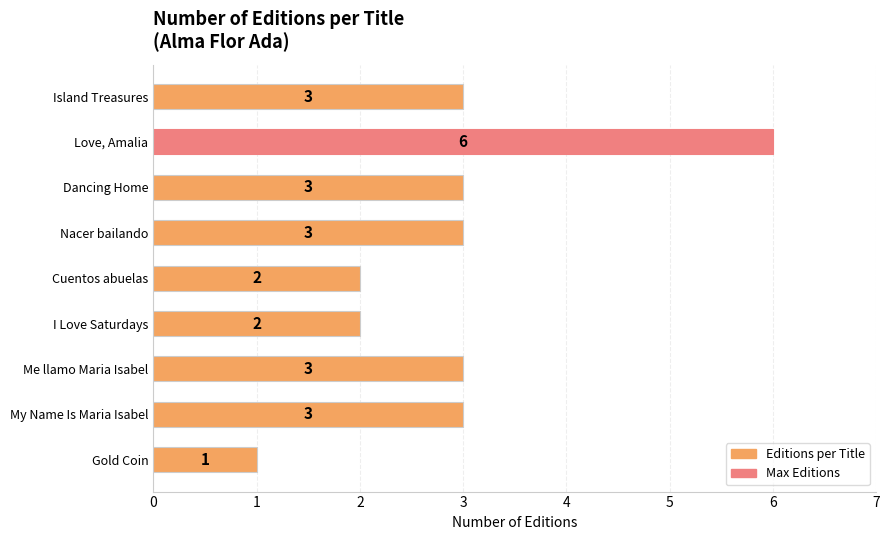

The chart shows a value of 3 at Dancing Home. True or false?

True